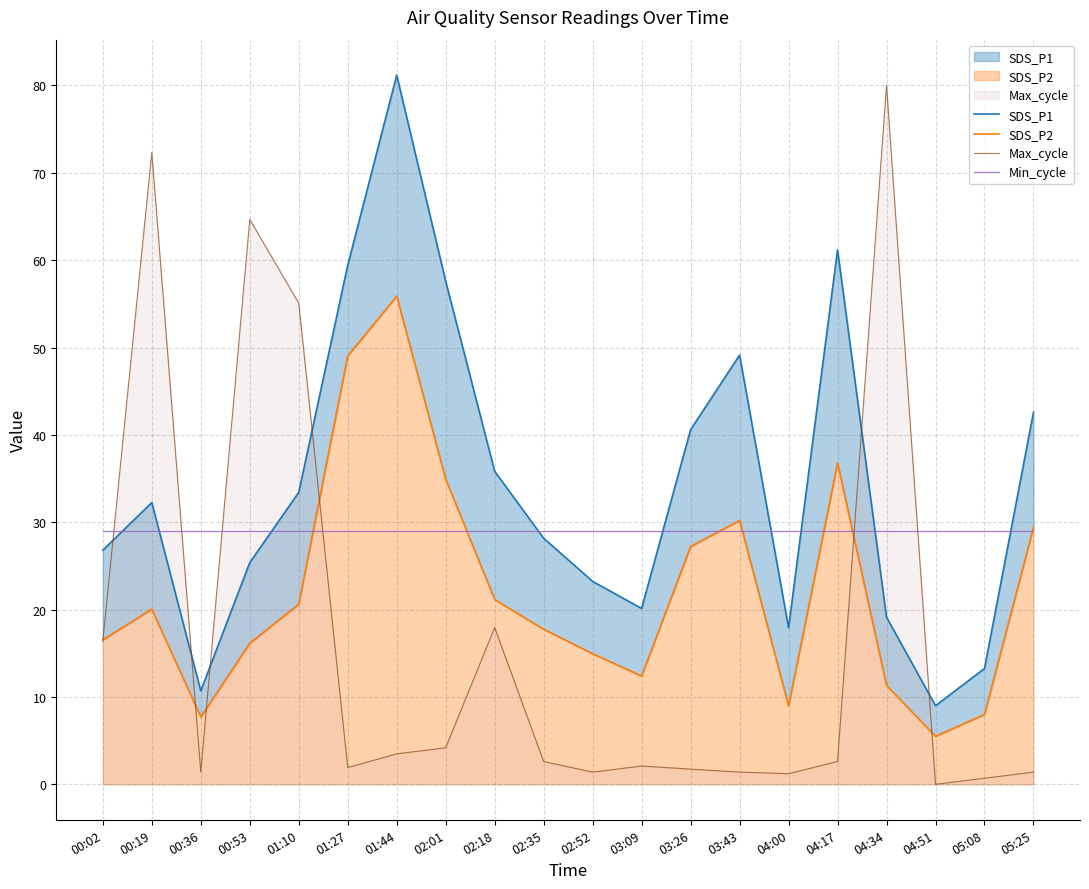

What is the label of the 4th point from the right?

04:34